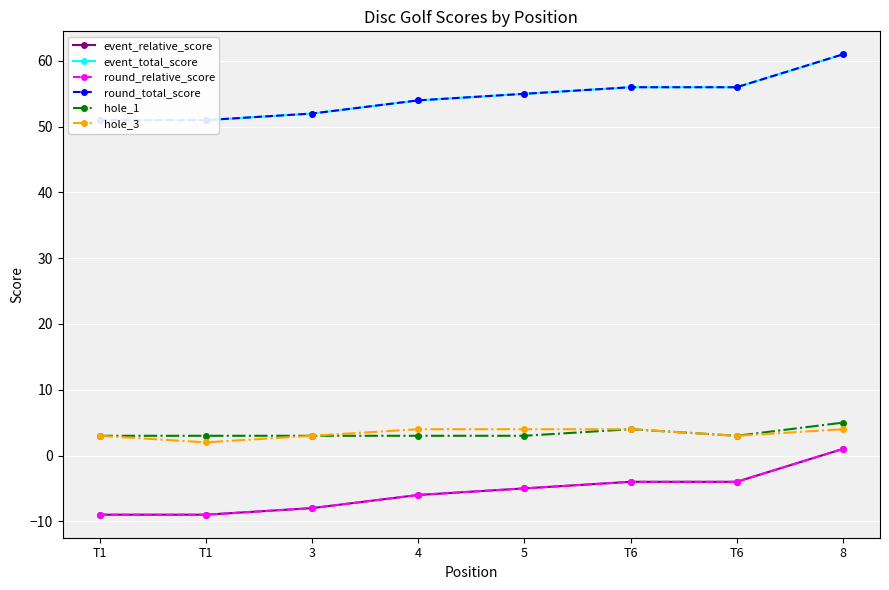

Which series has the largest range (max minus min)?

event_relative_score